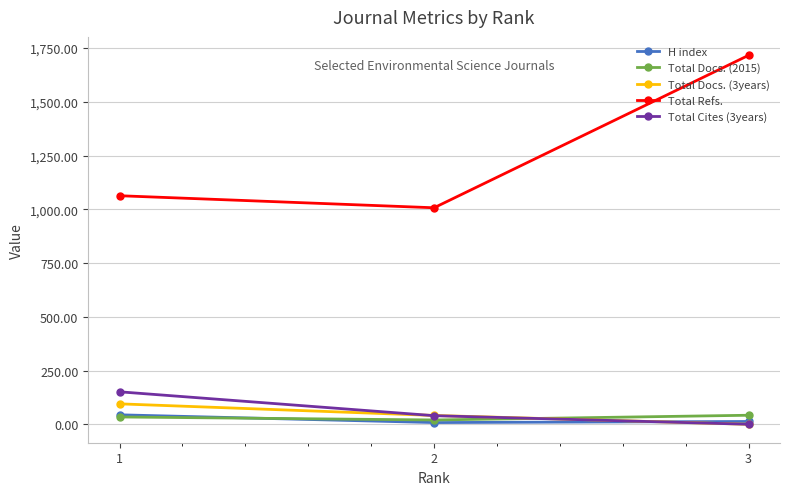

Between 2 and 3, which series saw the biggest shift?

Total Refs.